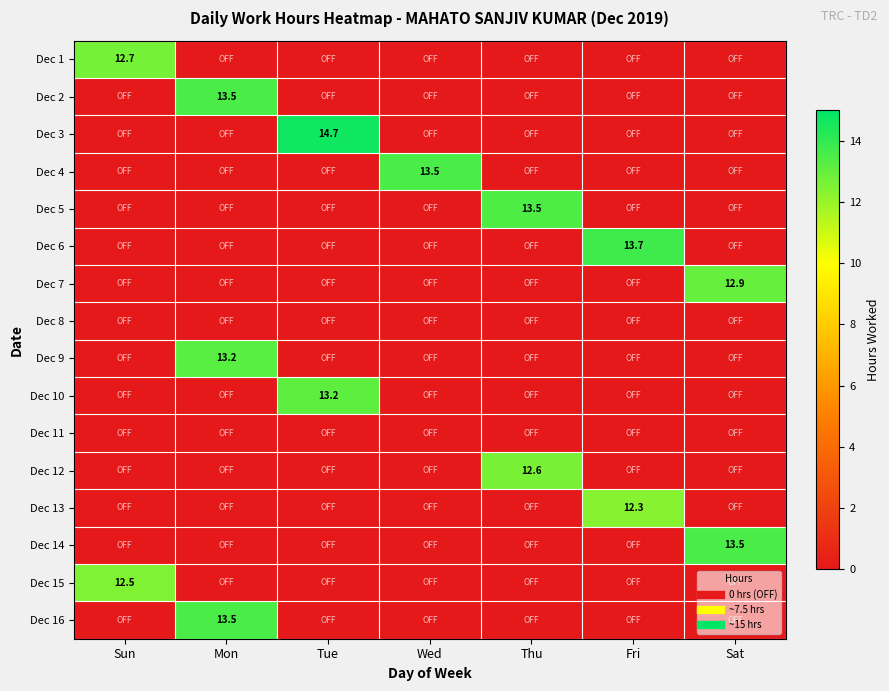

The value of Dec 10 at Sat is 0.0. True or false?

True